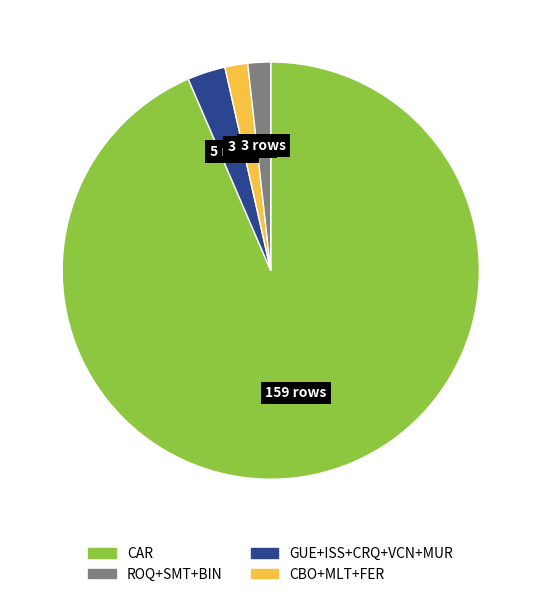

Is there any slice that represents more than half of the pie?

Yes